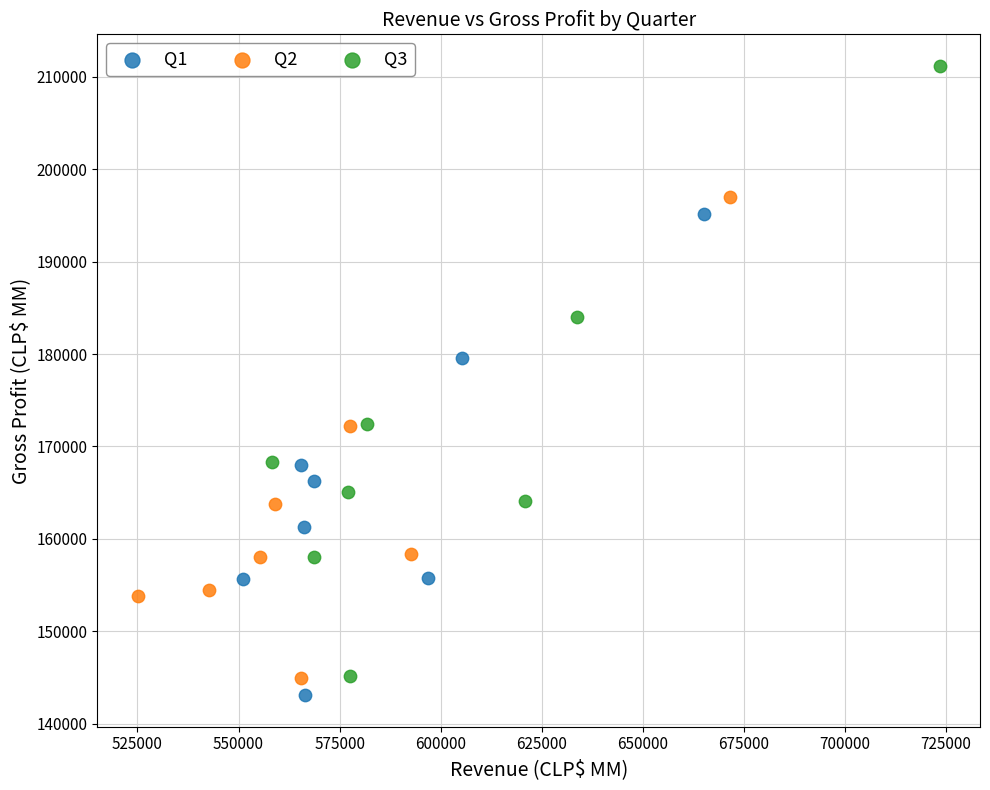

Which series has the widest spread of Y values?

Q3